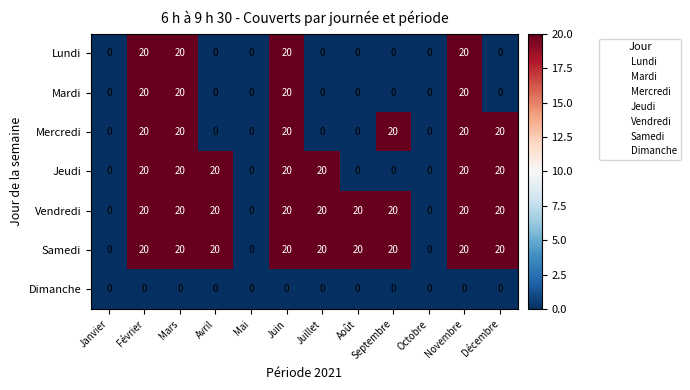

What is the average value of the Vendredi series?

15